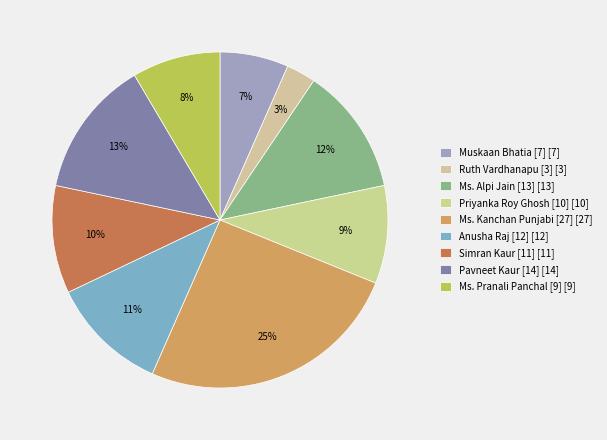

Do Pavneet Kaur [14] and Ms. Alpi Jain [13] together represent more than half of the pie?

No